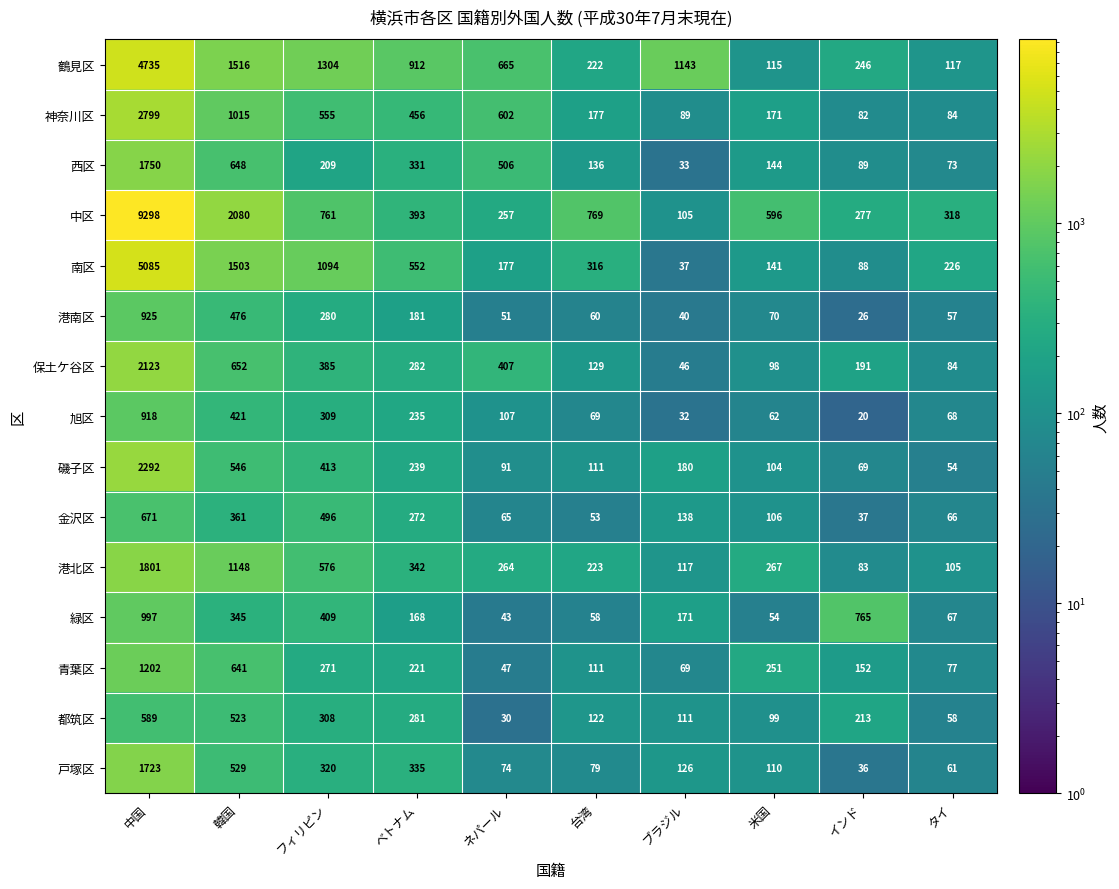

Between ベトナム and インド, which series saw the biggest shift?

鶴見区